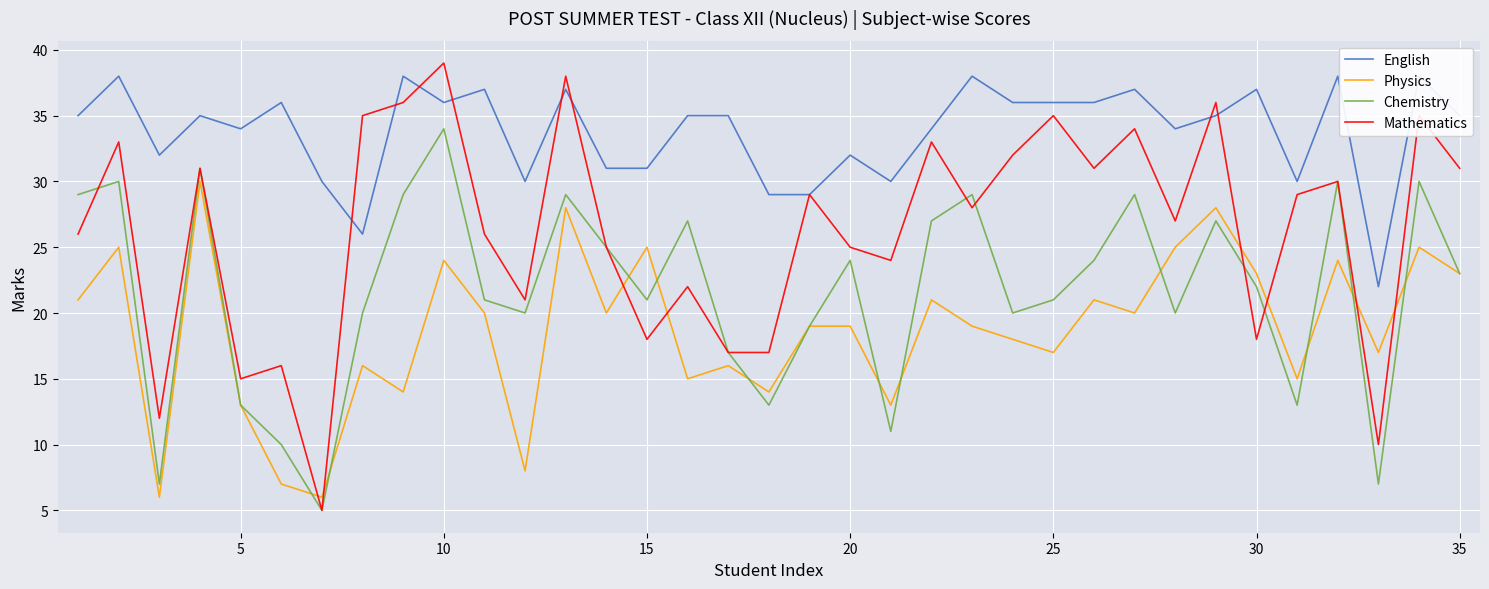

How many distinct data groups are displayed?

4